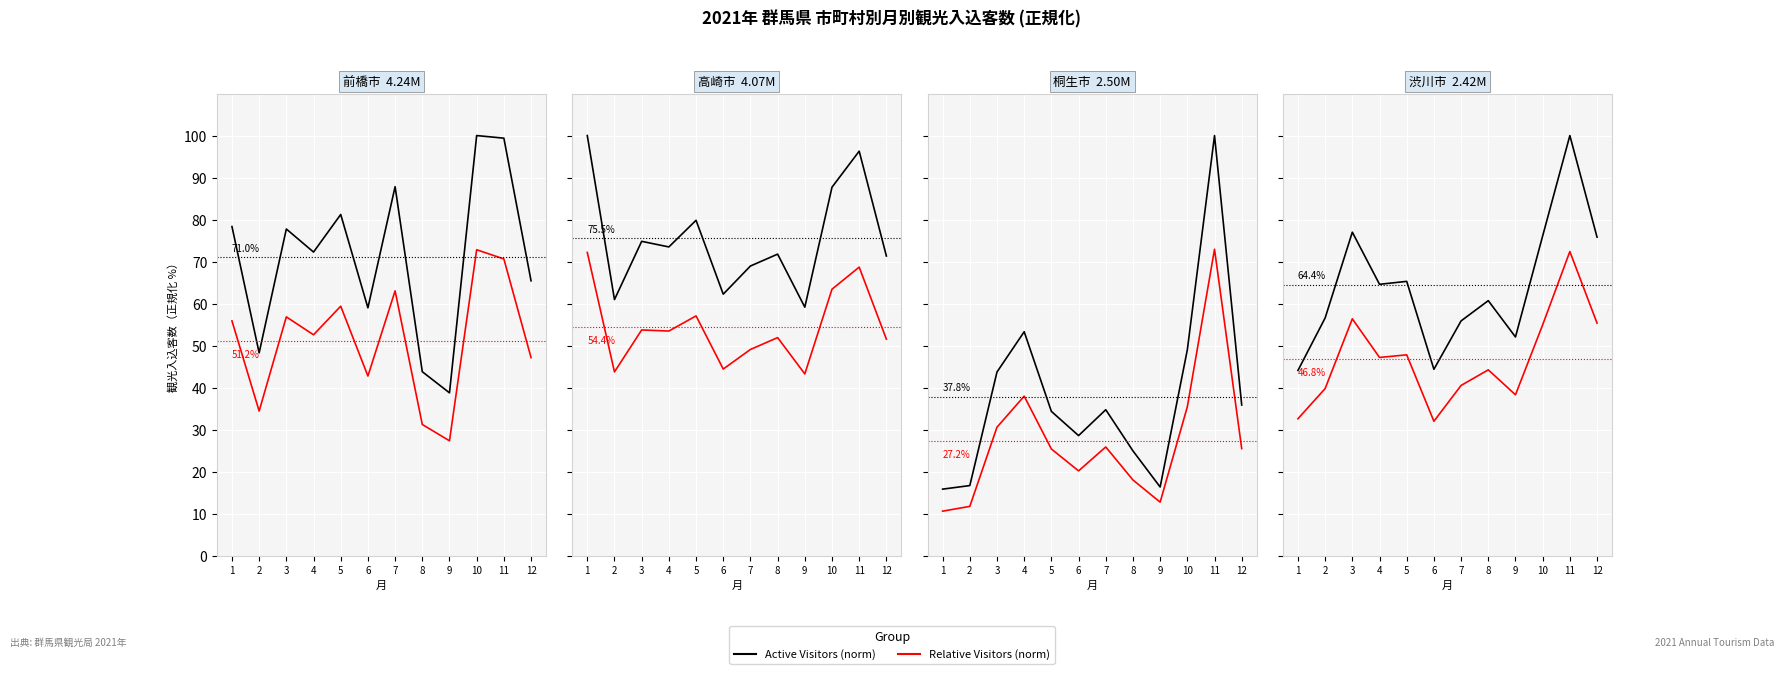

How many interior local peaks does the Active Voters (norm) series have?

4